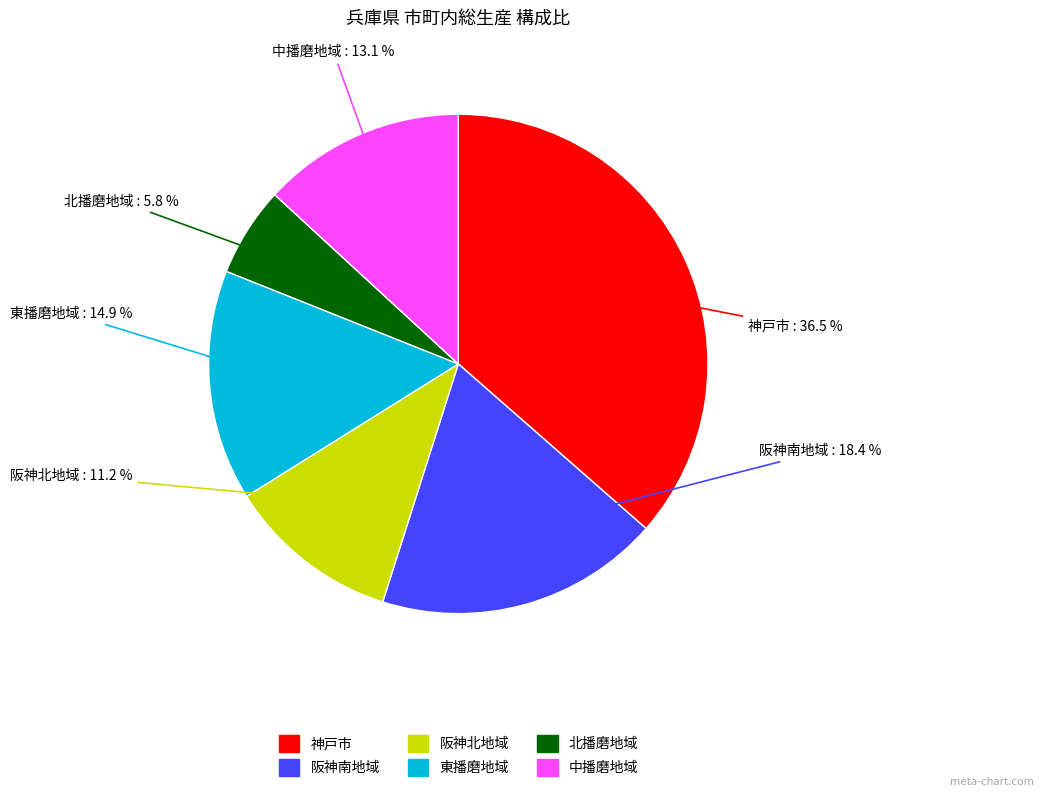

Which category has the smallest portion of the pie?

北播磨地域